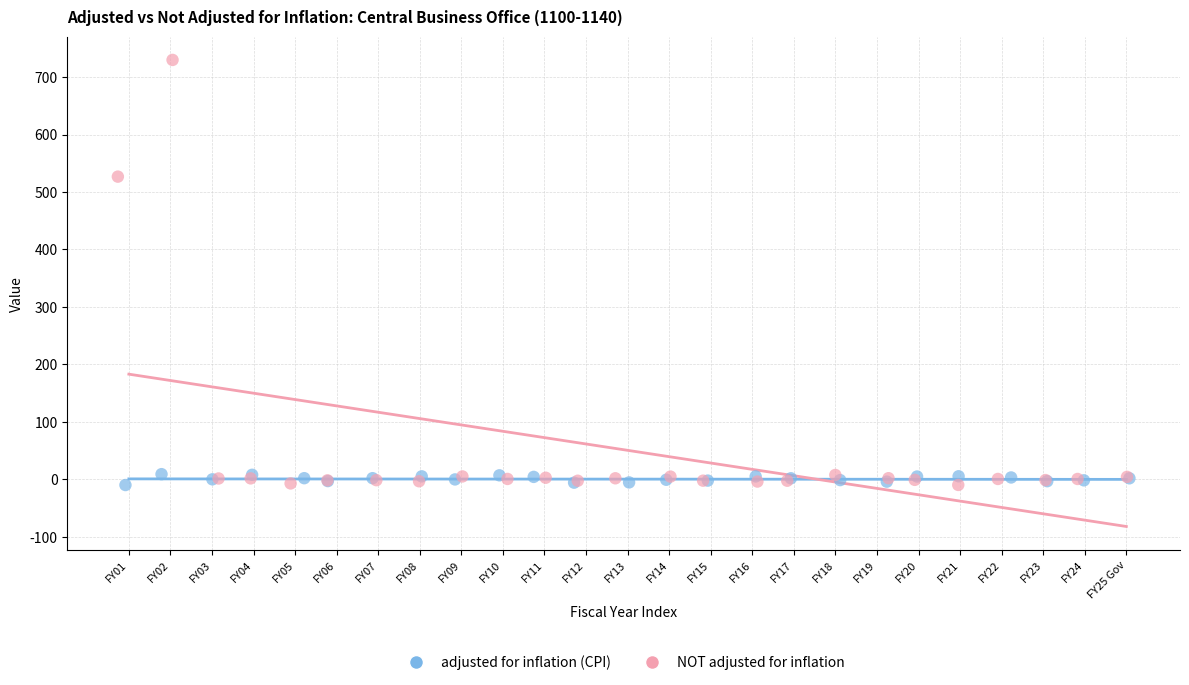

Which series has the largest Y range (max minus min)?

NOT adjusted for inflation